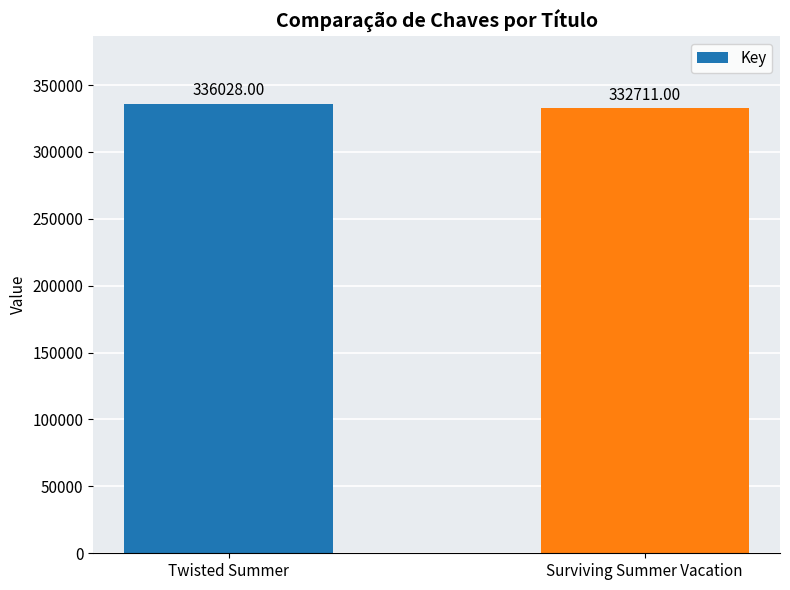

List the labels in order of value, largest first.

Twisted Summer, Surviving Summer Vacation